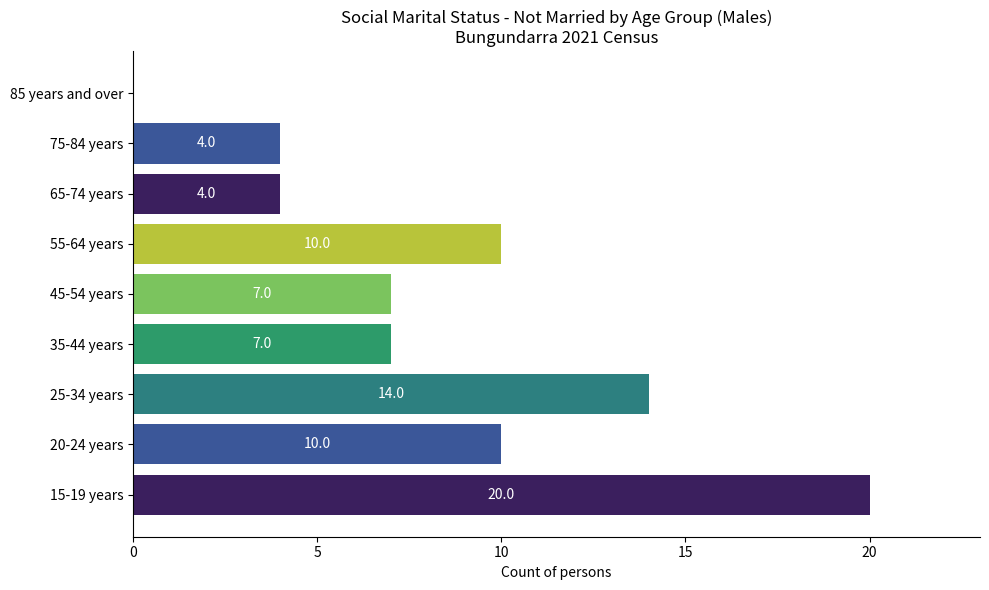

Reading bottom to top, transcribe all the data shown in this chart.

15-19 years=20	20-24 years=10	25-34 years=14	35-44 years=7	45-54 years=7	55-64 years=10	65-74 years=4	75-84 years=4	85 years and over=0